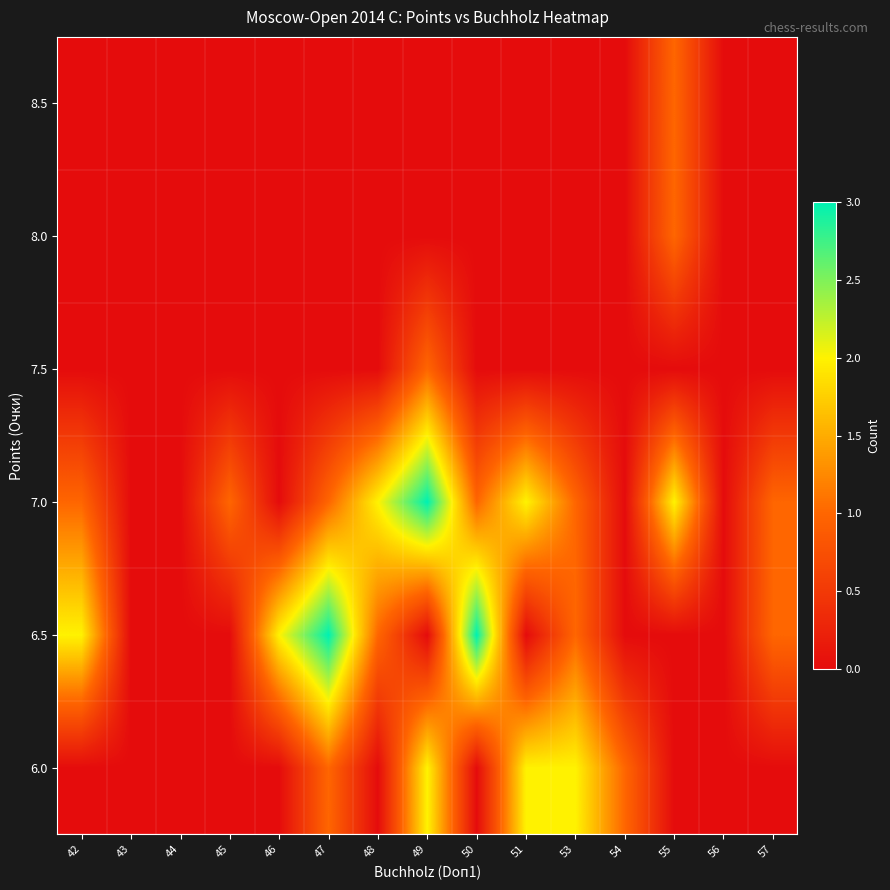

How many distinct data groups are displayed?

6